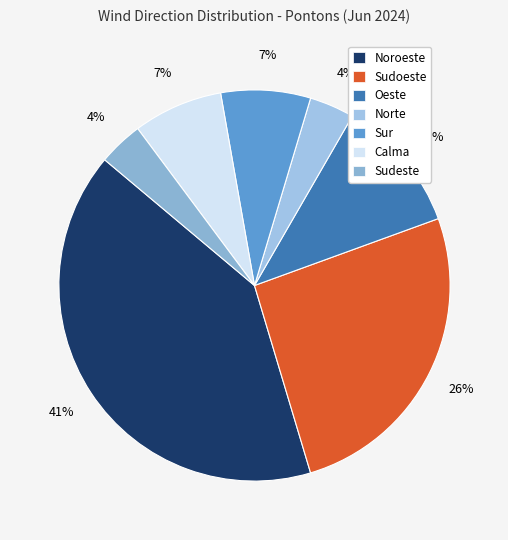

How many slices are in this pie chart?

7